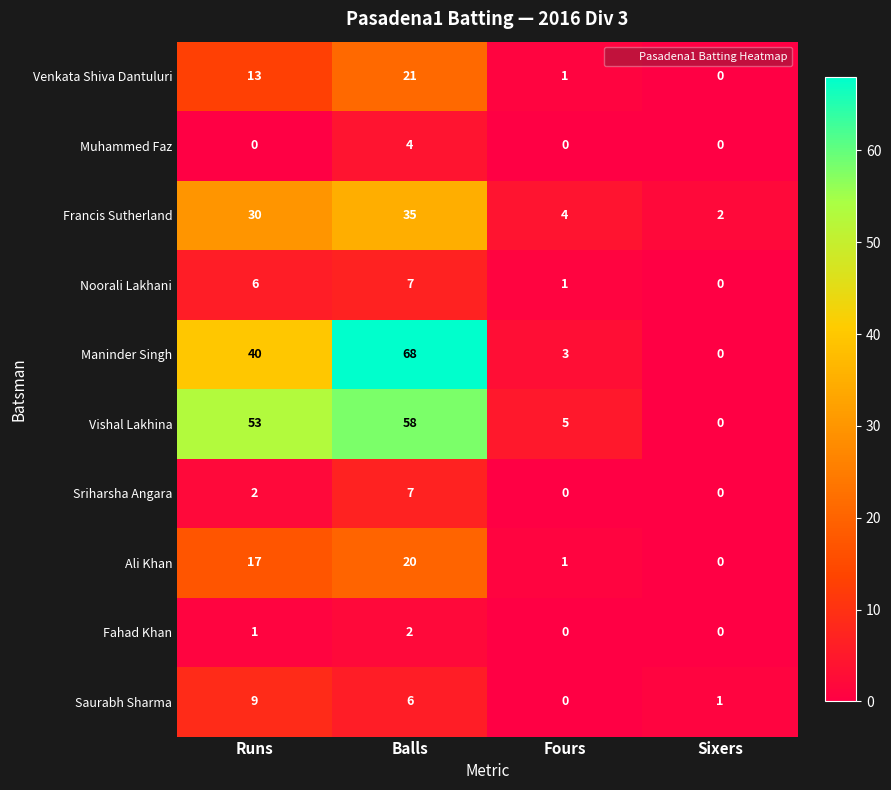

Rank the series at Runs from lowest to highest value.

Muhammed Faz, Fahad Khan, Sriharsha Angara, Noorali Lakhani, Saurabh Sharma, Venkata Shiva Dantuluri, Ali Khan, Francis Sutherland, Maninder Singh, Vishal Lakhina